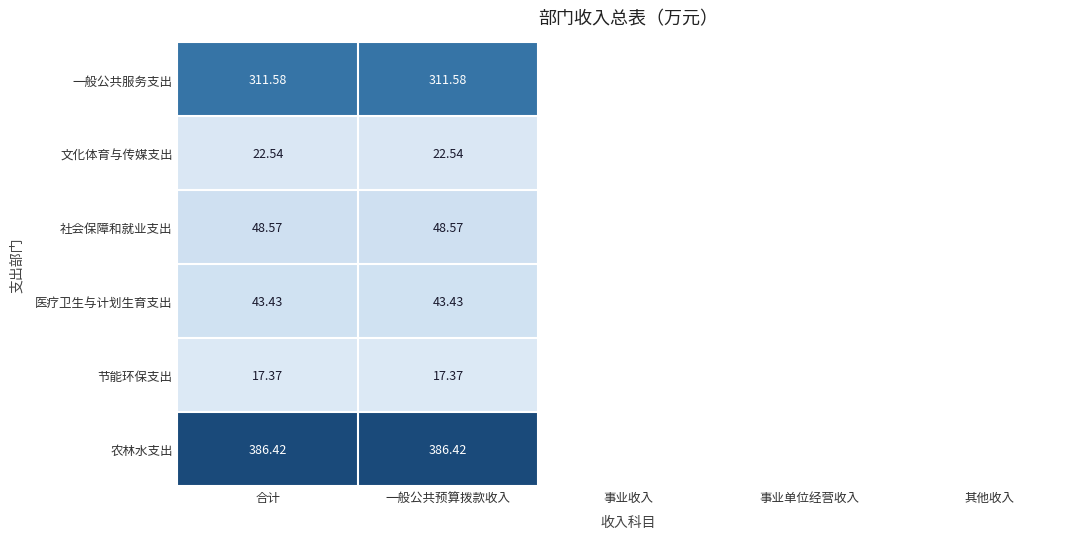

What is the greatest value displayed?

386.4